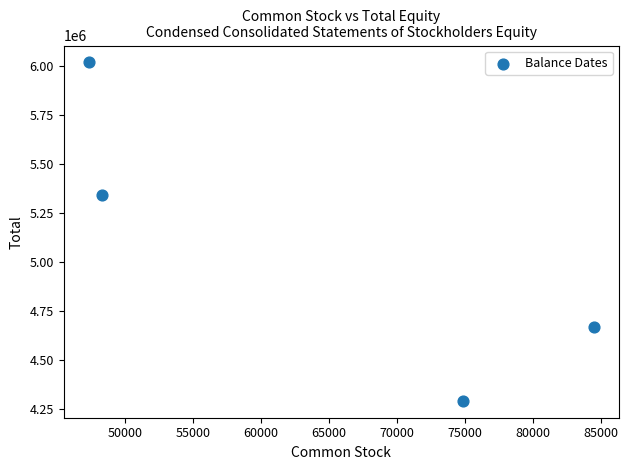

What Y value in the scatter plot is closest to 5153939?

5340040